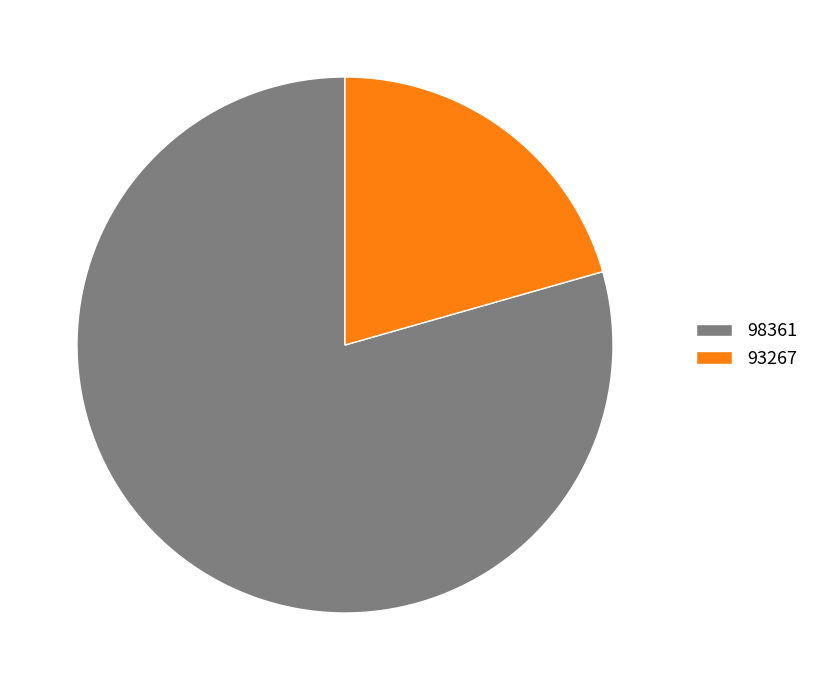

What is the smallest slice in the pie chart?

93267